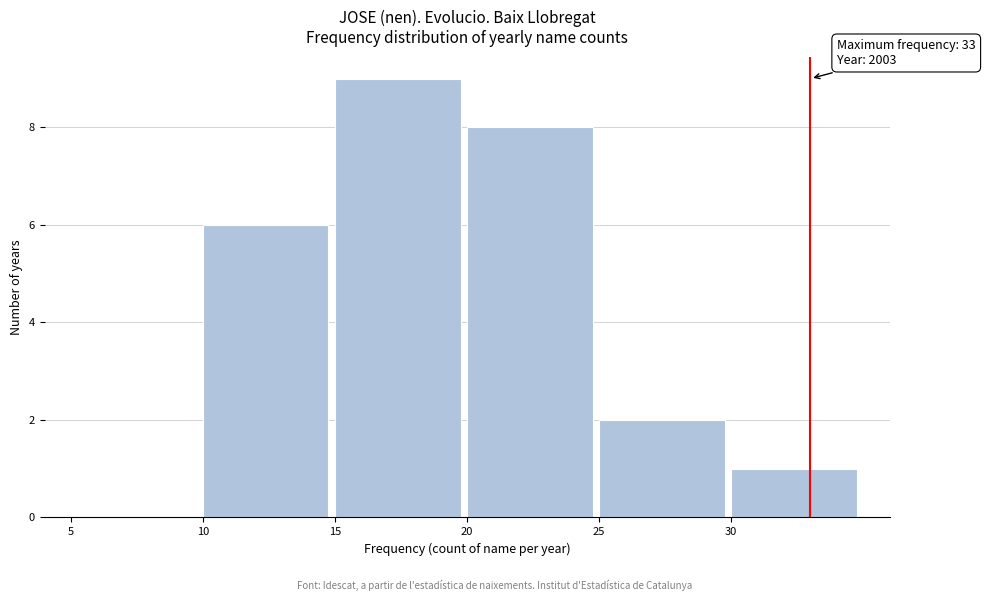

Which range on the x-axis has the tallest bar?

15 to 20